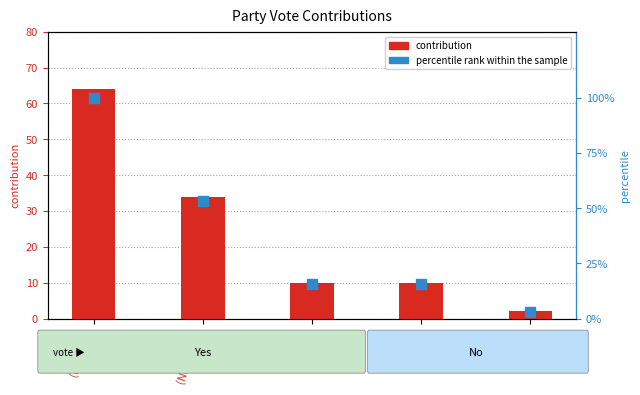

At how many categories does at least one series exceed 93?

1